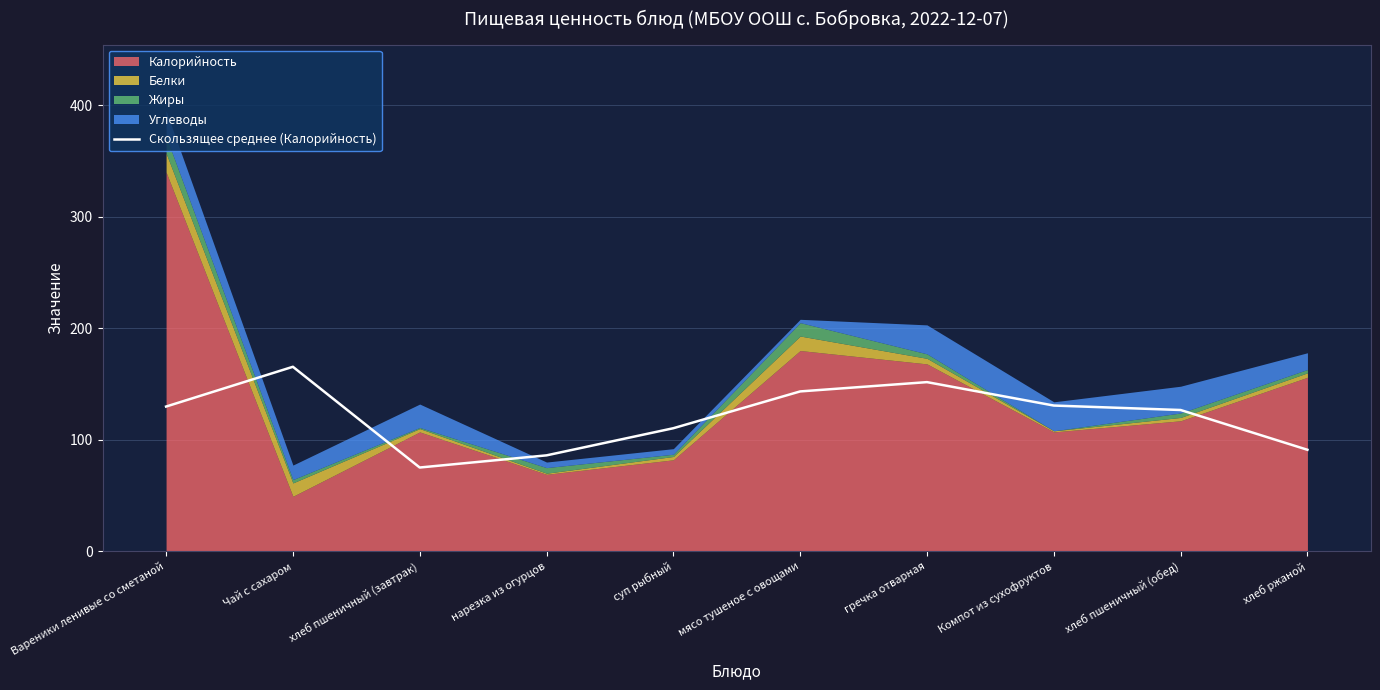

Which category has the highest value in the Скользящее среднее (Калорийность) series?

Чай с сахаром